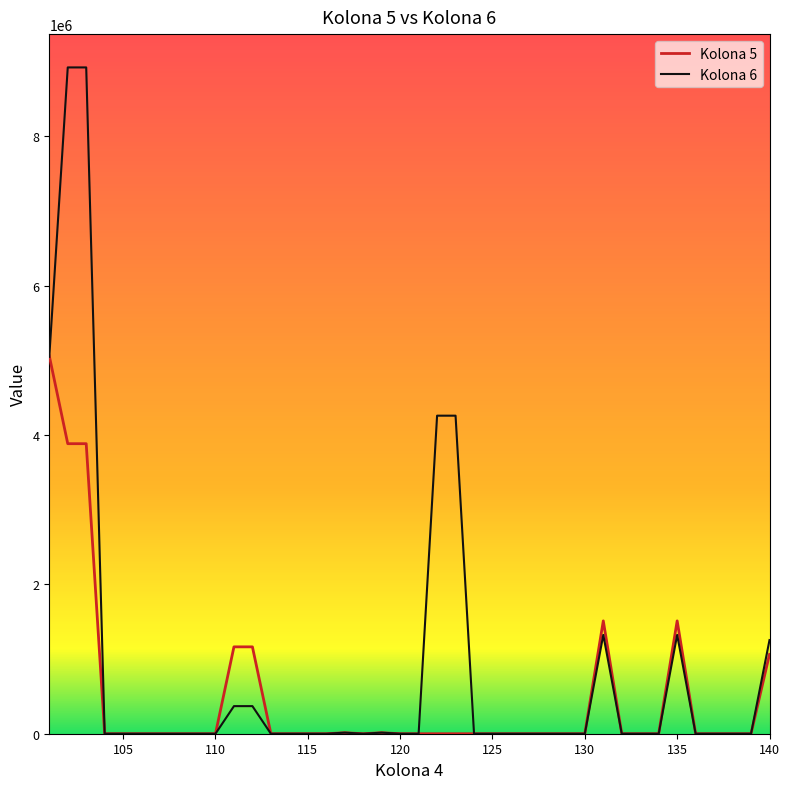

Rank the series by their maximum value, from highest to lowest.

Kolona 6, Kolona 5